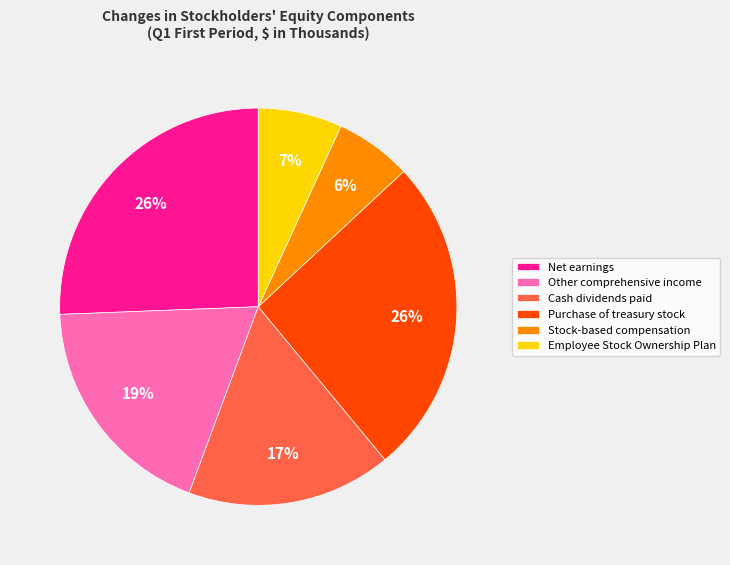

Which slice is the smallest?

Stock-based compensation